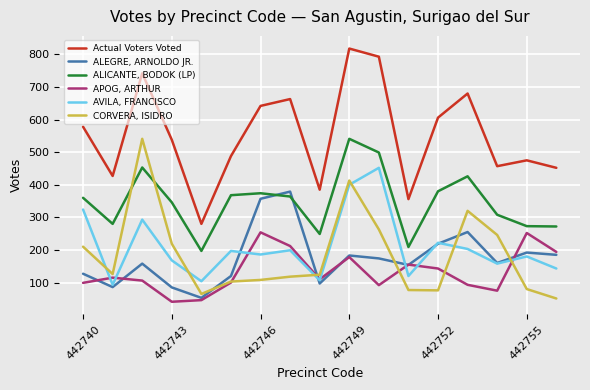

Which series has the largest total across all categories?

Actual Voters Voted